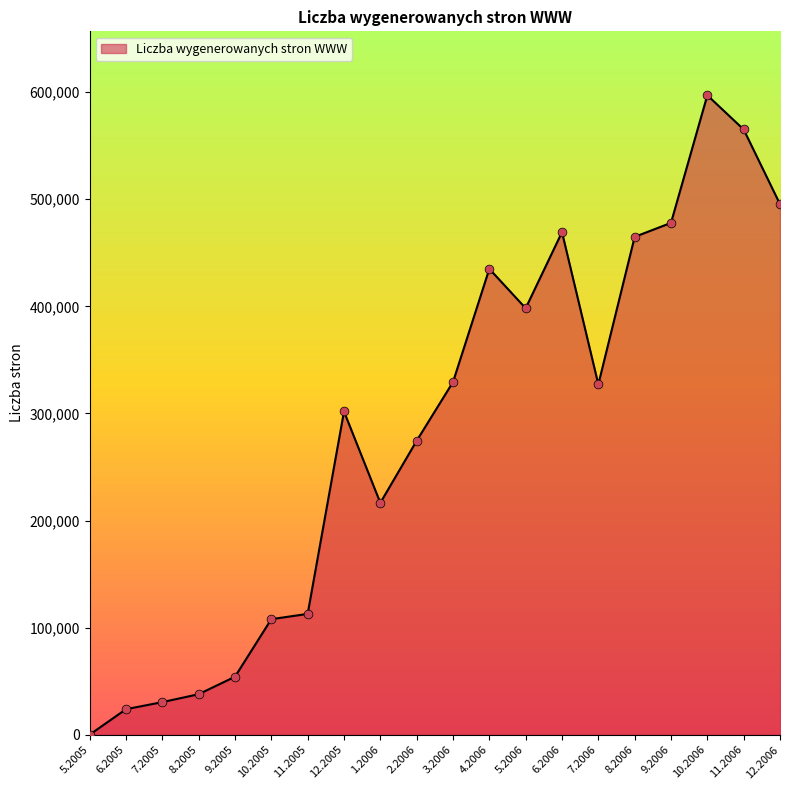

What is the change in value from 8.2005 to 6.2006?

+431433